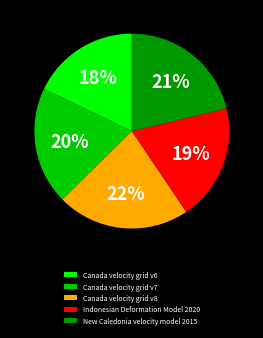

Is the sum of Indonesian Deformation Model 2020 and Canada velocity grid v7 greater than half?

No